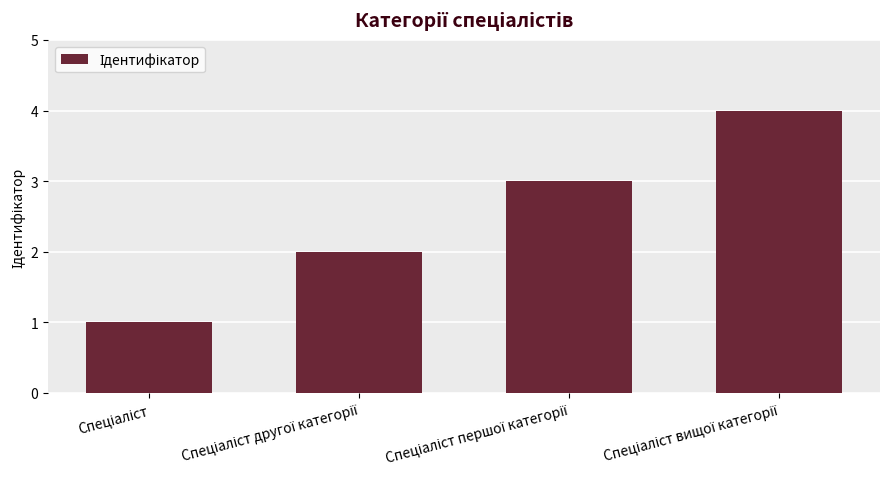

What is the greatest value displayed?

4